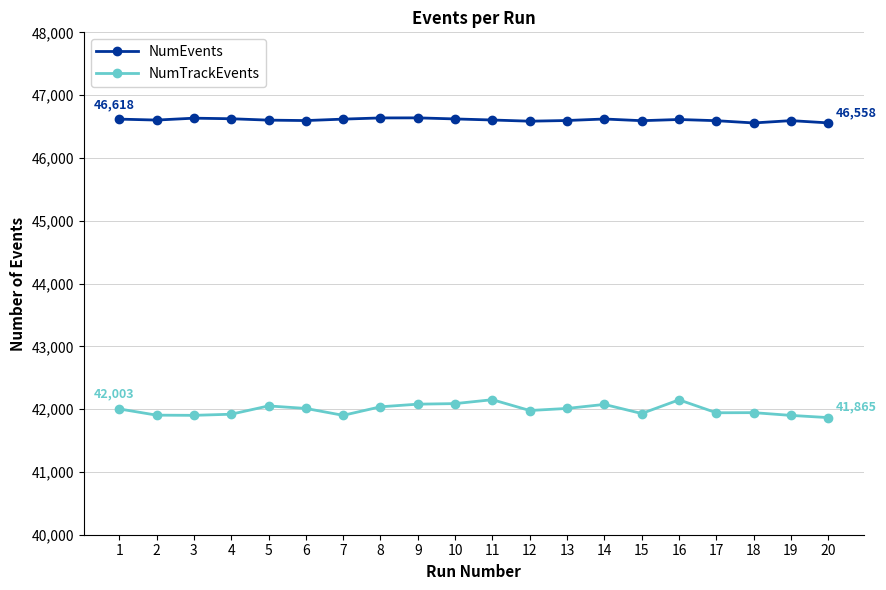

True or false: NumEvents and NumTrackEvents cross at least once.

False